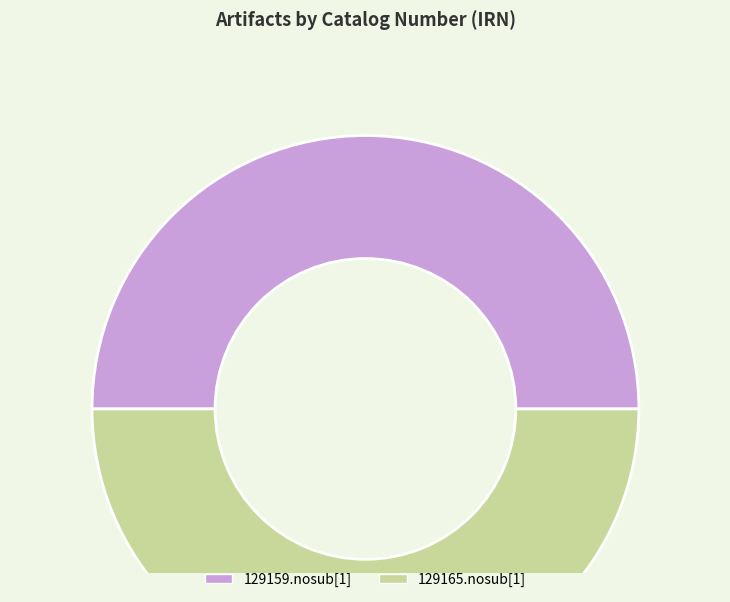

Approximately how many times larger is the value at 129159.nosub[1] compared to 129165.nosub[1]?

1.0